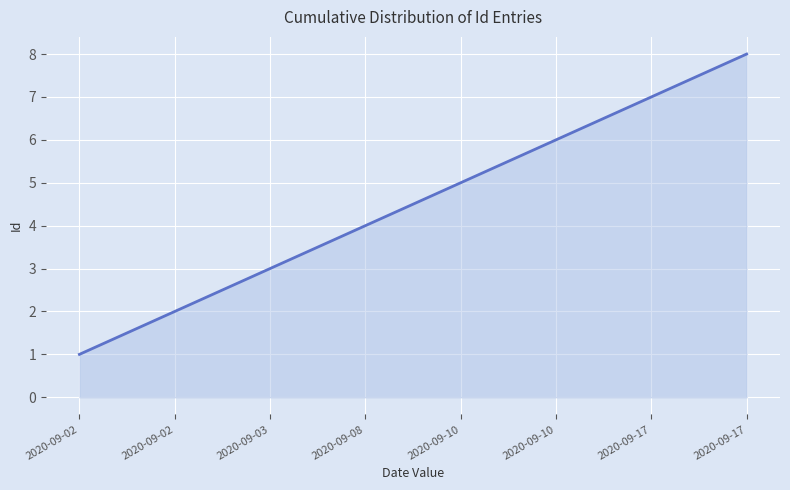

What is the change in value from 2020-09-02 to 2020-09-10?

+4